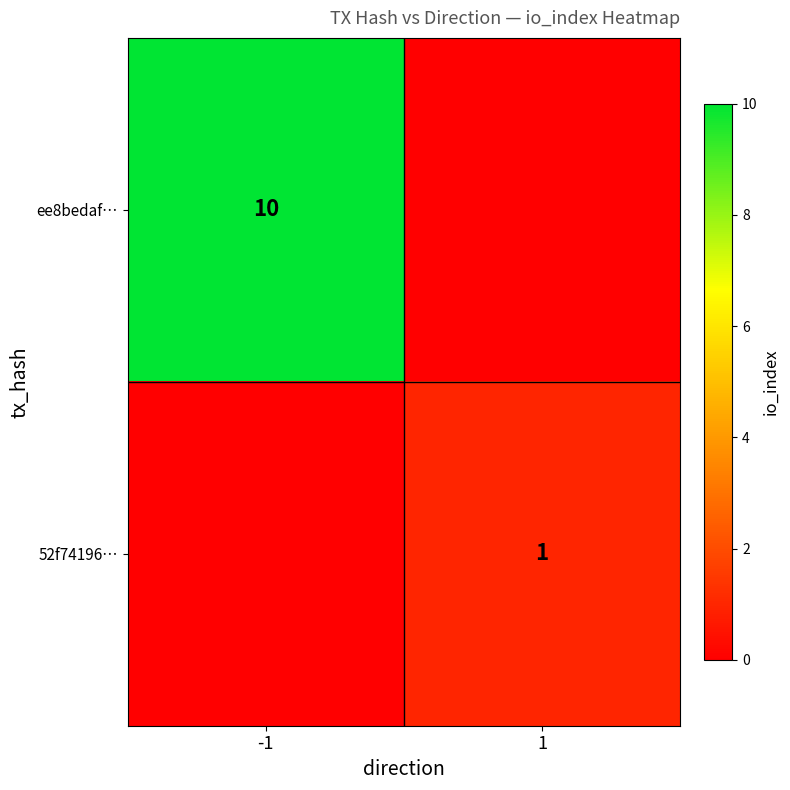

Is it true that ee8bedaf… equals 4 at -1?

False